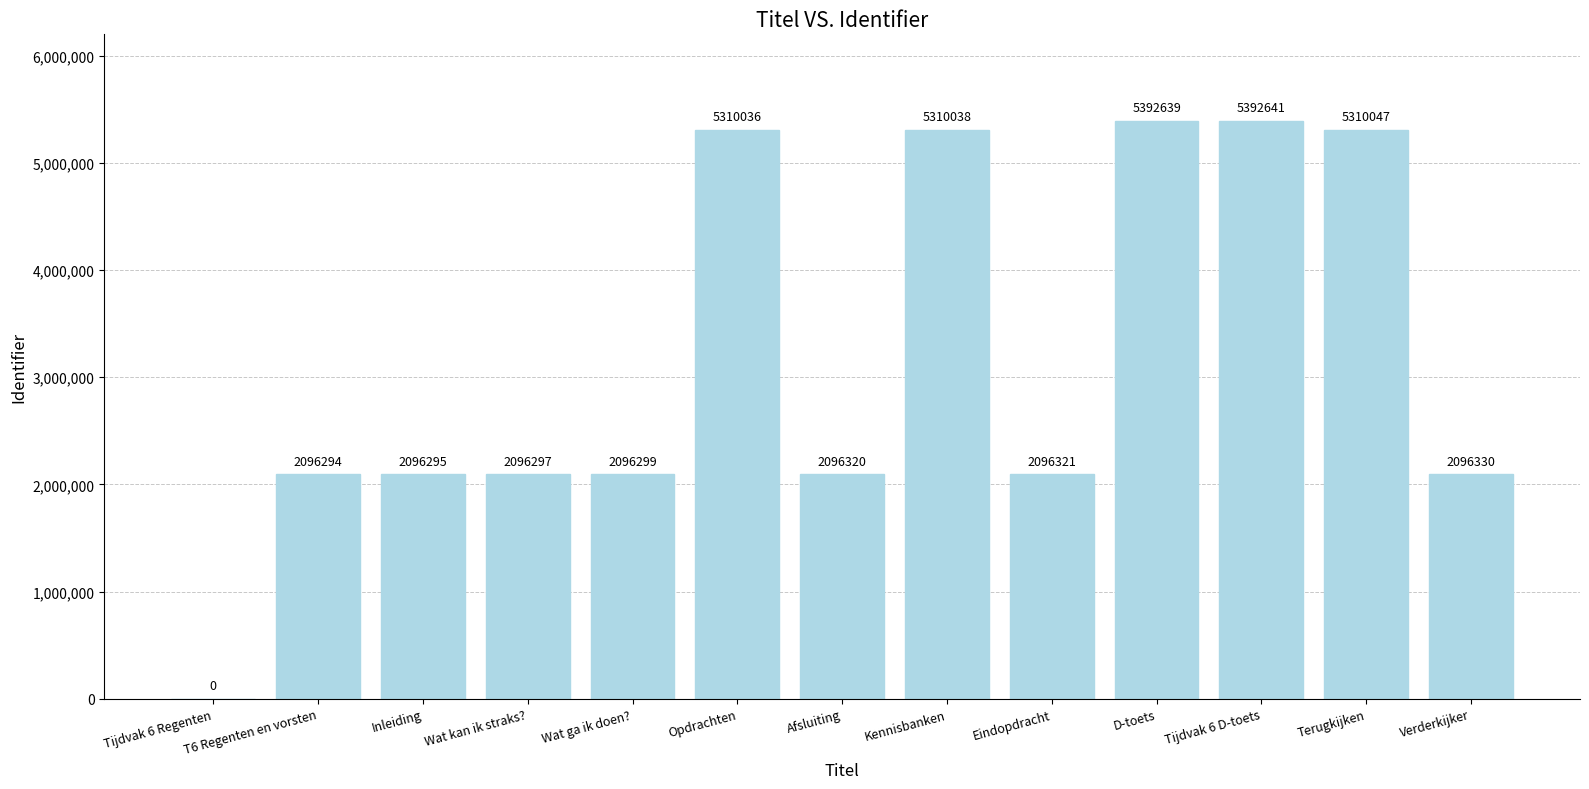

What is the change in value from Inleiding to Tijdvak 6 D-toets?

+3296346